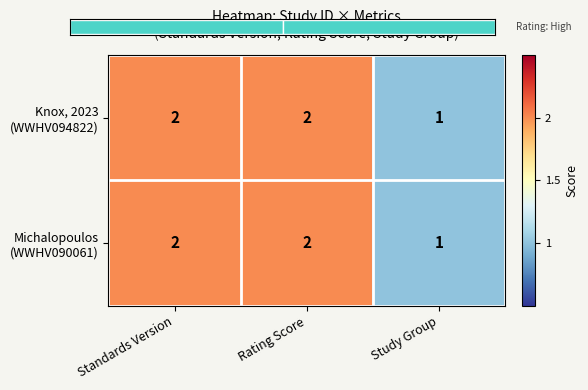

Which has a higher value, Study Group or Rating Score?

Rating Score